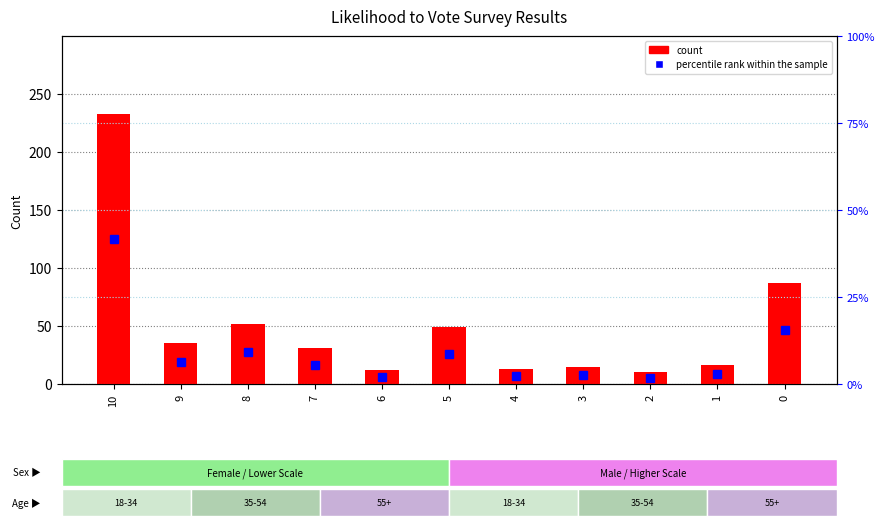

True or false: count has a value of 12.0 at 6.

True